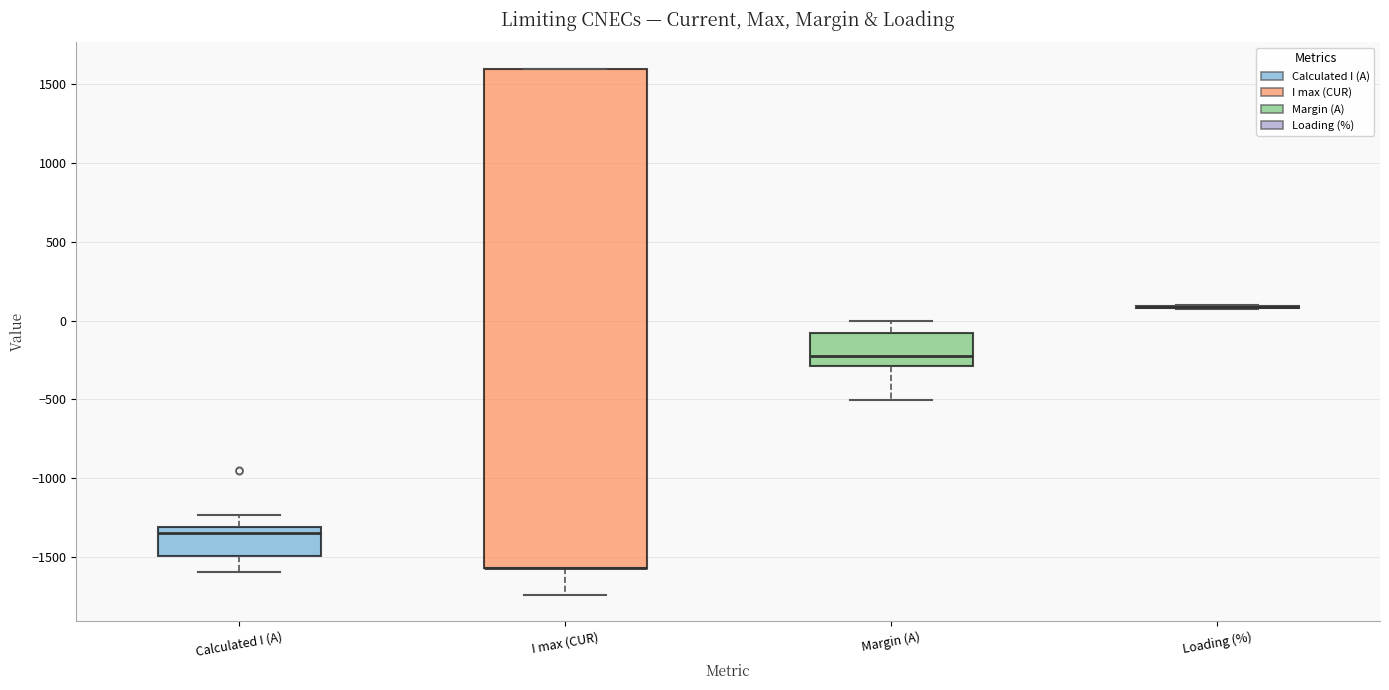

Which box is the tallest, from its lower edge to its upper edge?

I max (CUR)